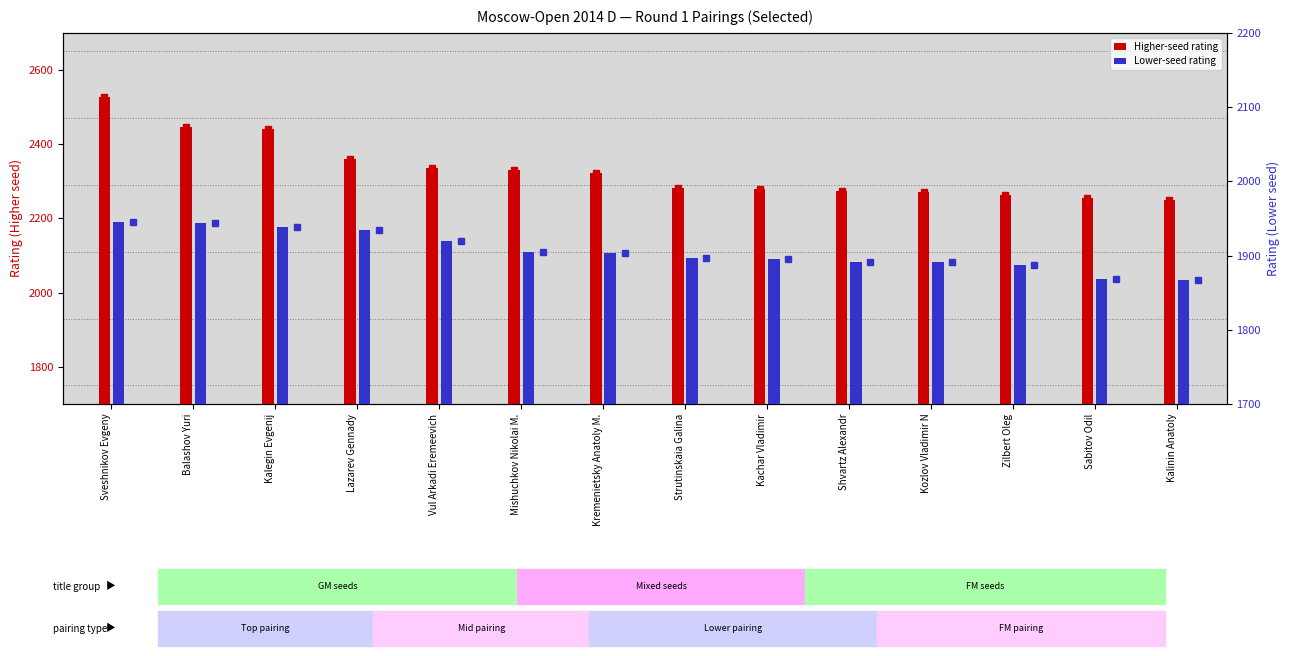

Which label corresponds to the smallest value in the chart?

Kalinin Anatoly